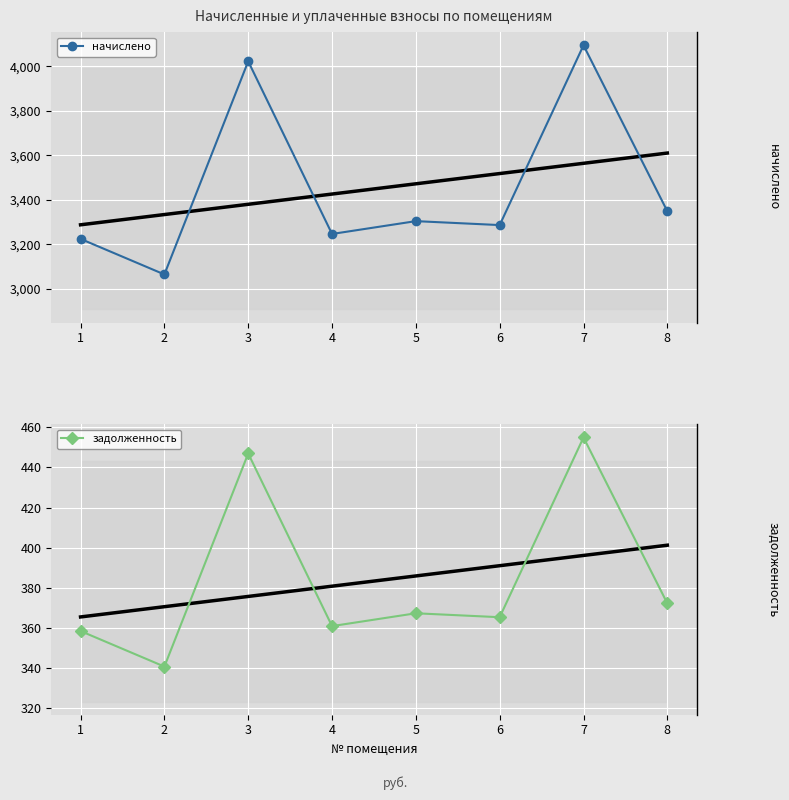

At which label does начислено first exceed 3304?

3